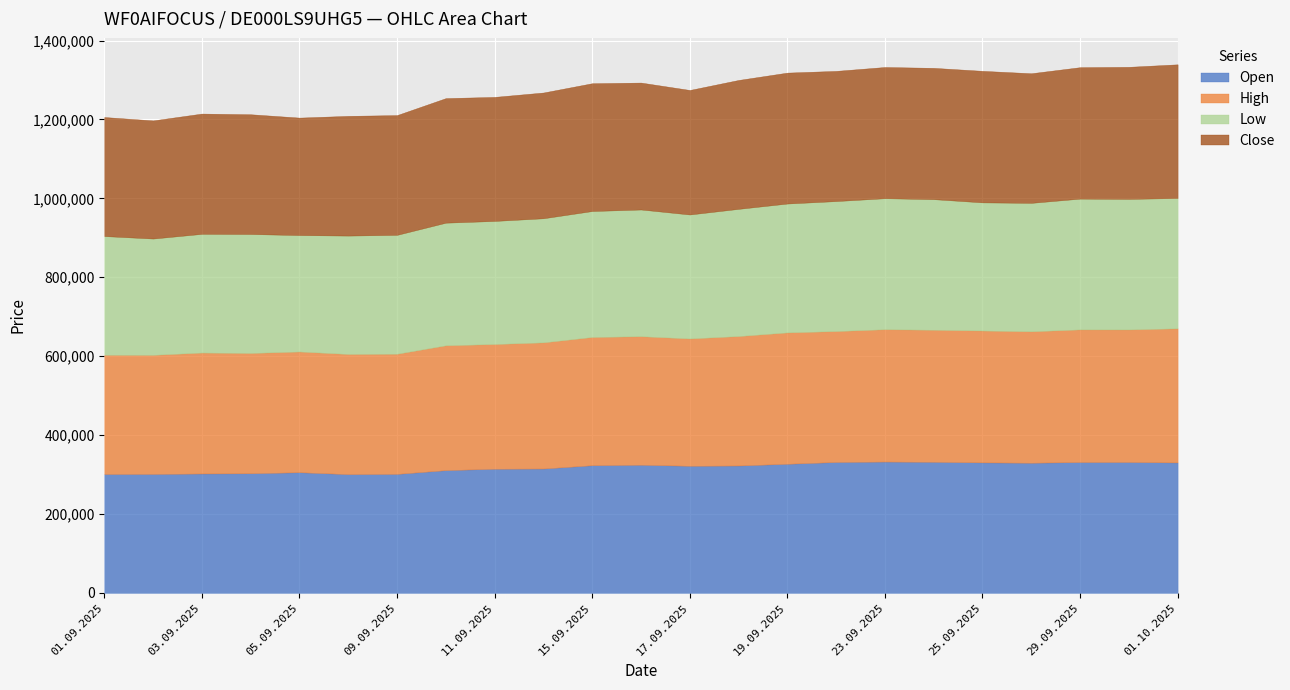

True or false: Open and Close intersect in this chart.

True